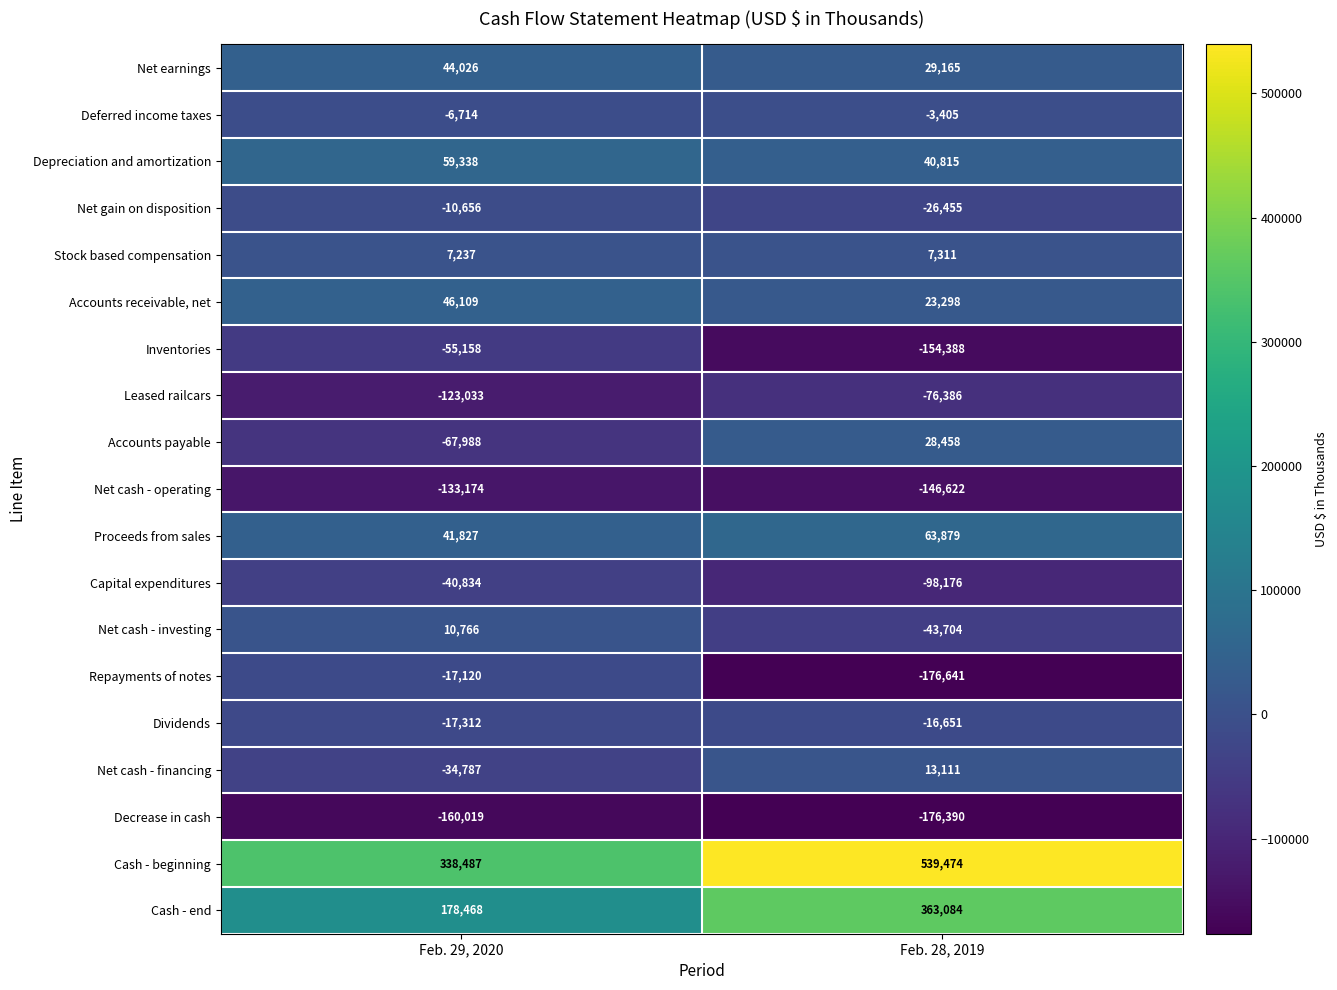

What is the difference between the maximum and minimum values in the Repayments of notes series?

159521